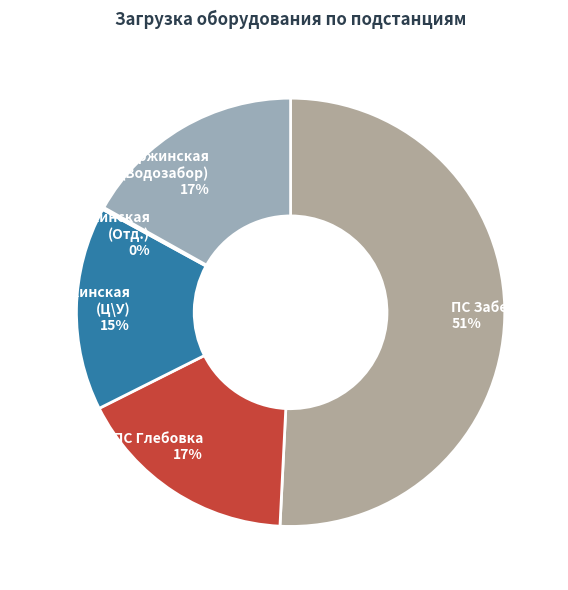

Is it true that ПС Забеловка is 51% of the pie?

True